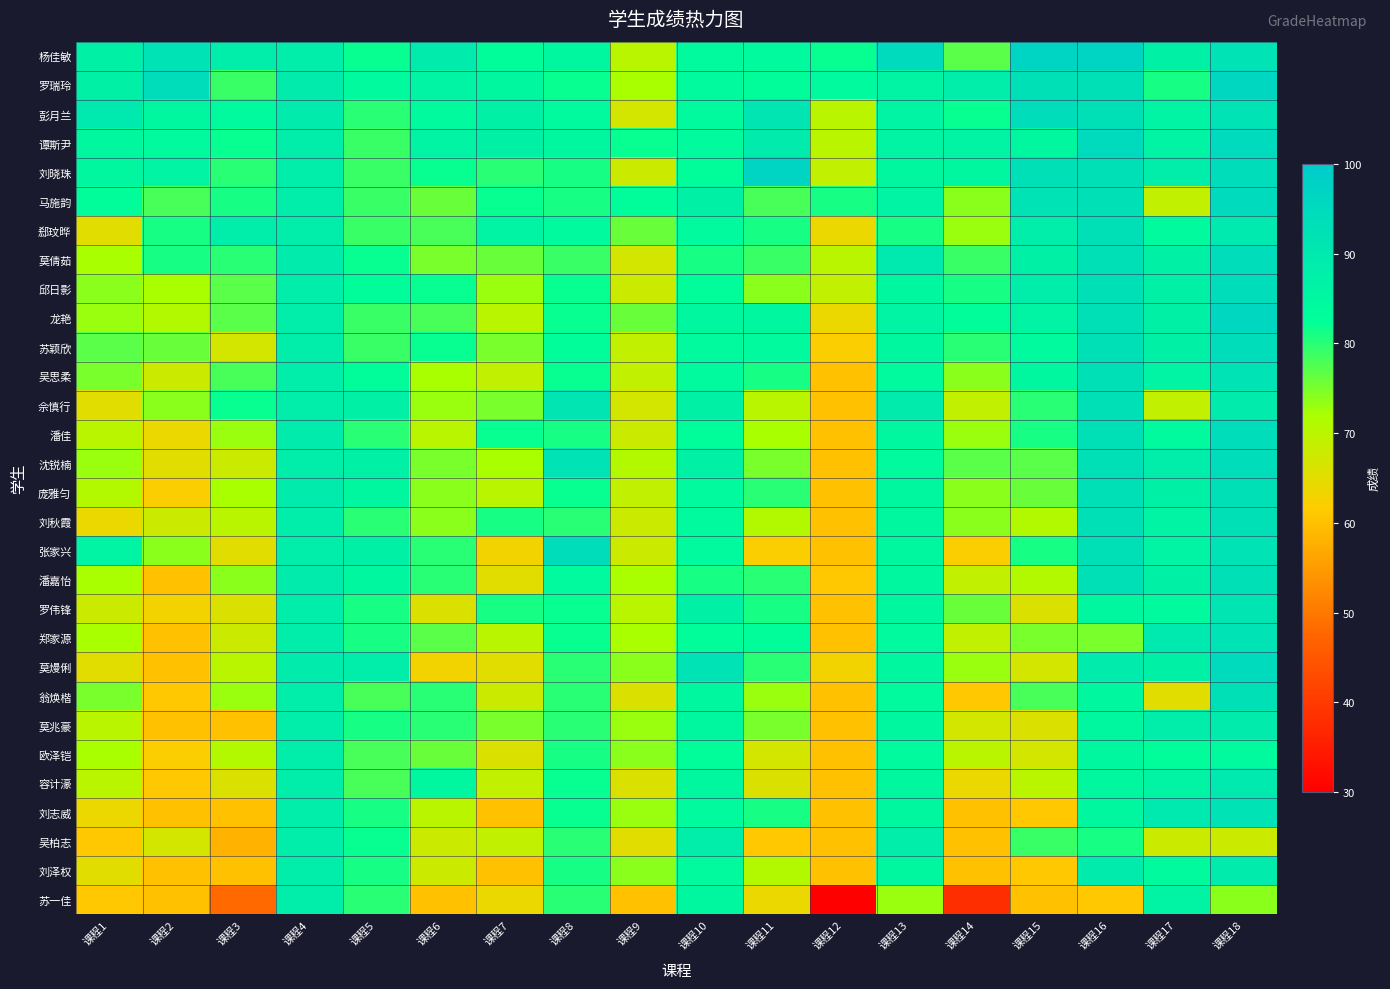

What is the smallest value displayed?

30